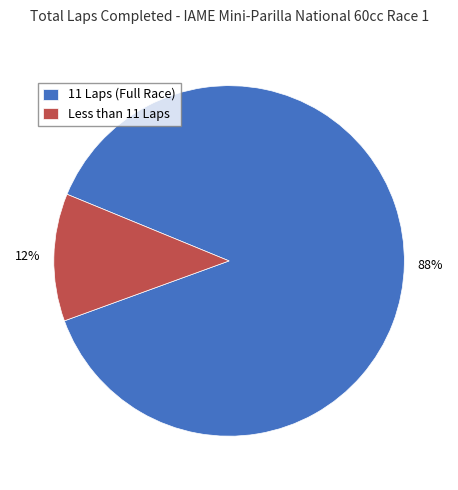

Which slice is the smallest?

Less than 11 Laps